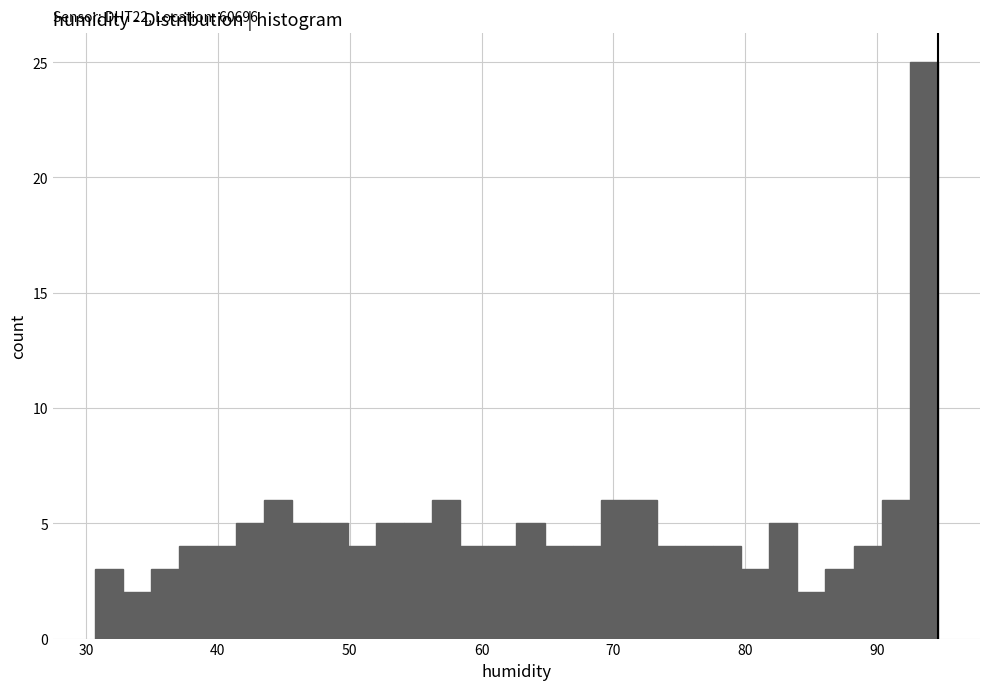

Around what value on the x-axis is the tallest bar? Give the approximate position of its centre, as read against the axis.

94